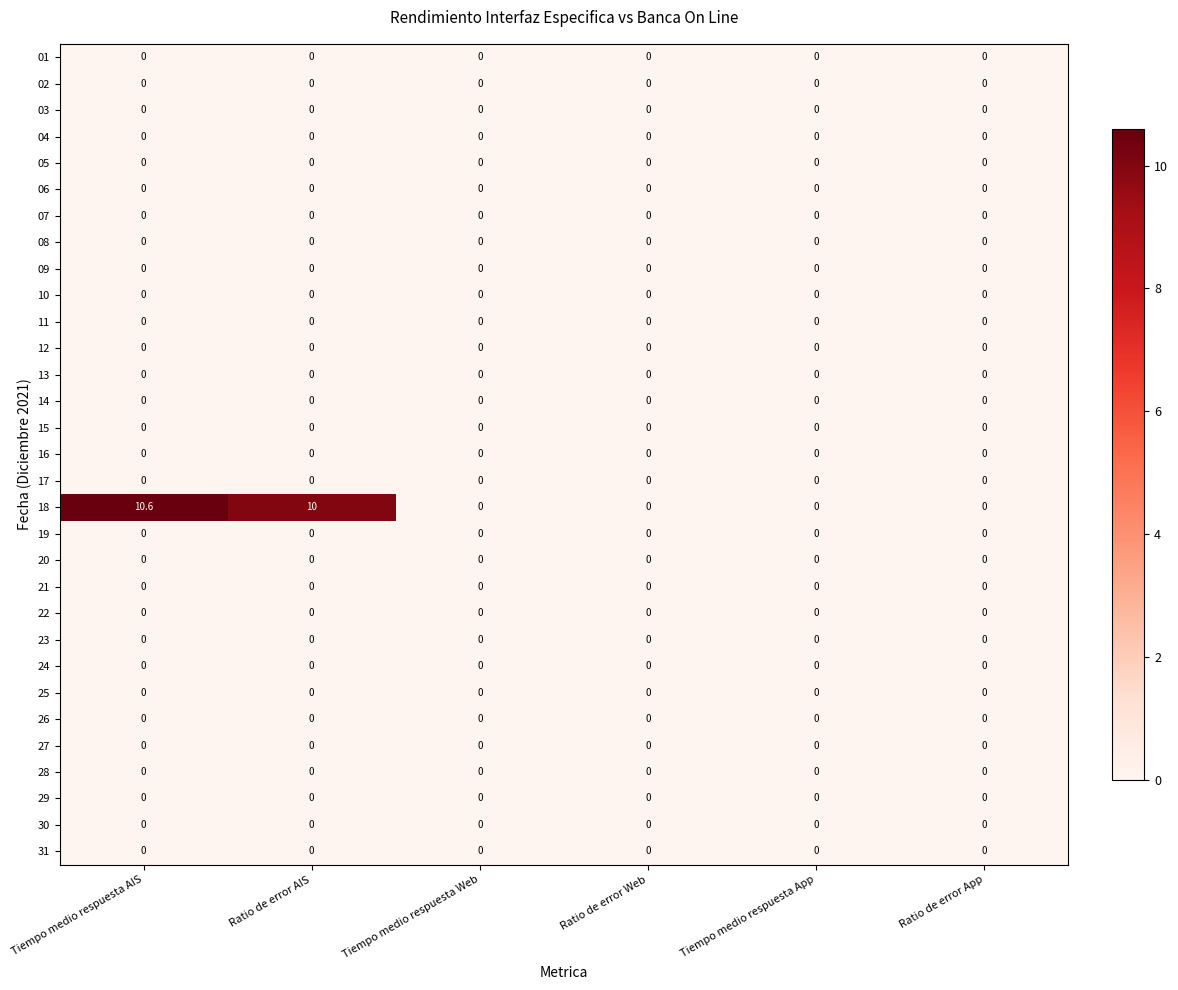

Which series changed the most between Ratio de error AIS and Ratio de error App?

18